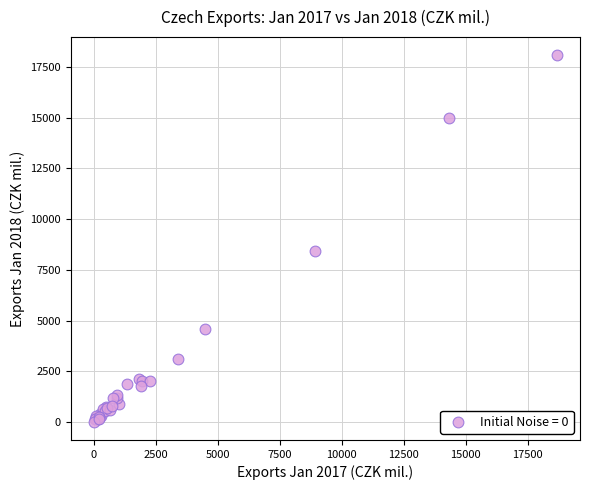

What Y value in the scatter plot is closest to 9047?

8413